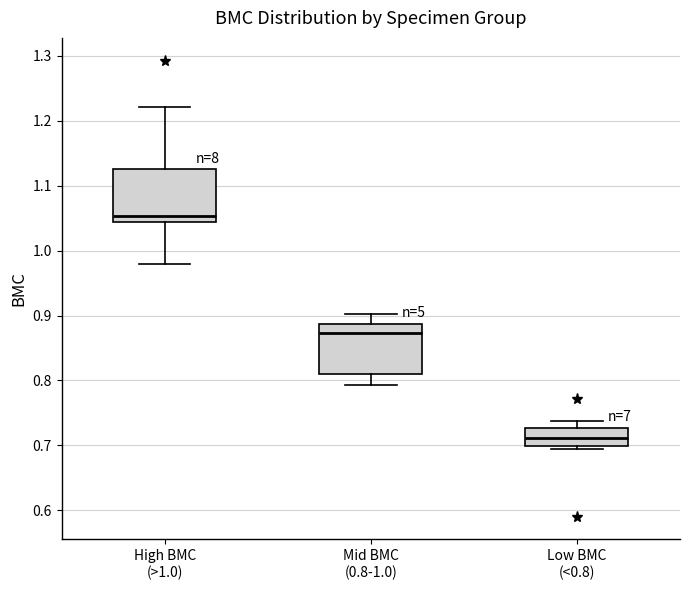

Reading left to right, read every box against the y-axis: the position of its median line, the range the box covers, and the ends of its whiskers. The values are not printed on the chart, so give them approximately, as read against the axis.

High BMC (>1.0): median 1.05, box 1.04 to 1.13, whiskers 0.98 to 1.22
Mid BMC (0.8-1.0): median 0.87, box 0.81 to 0.89, whiskers 0.79 to 0.90
Low BMC (<0.8): median 0.71, box 0.70 to 0.73, whiskers 0.69 to 0.74